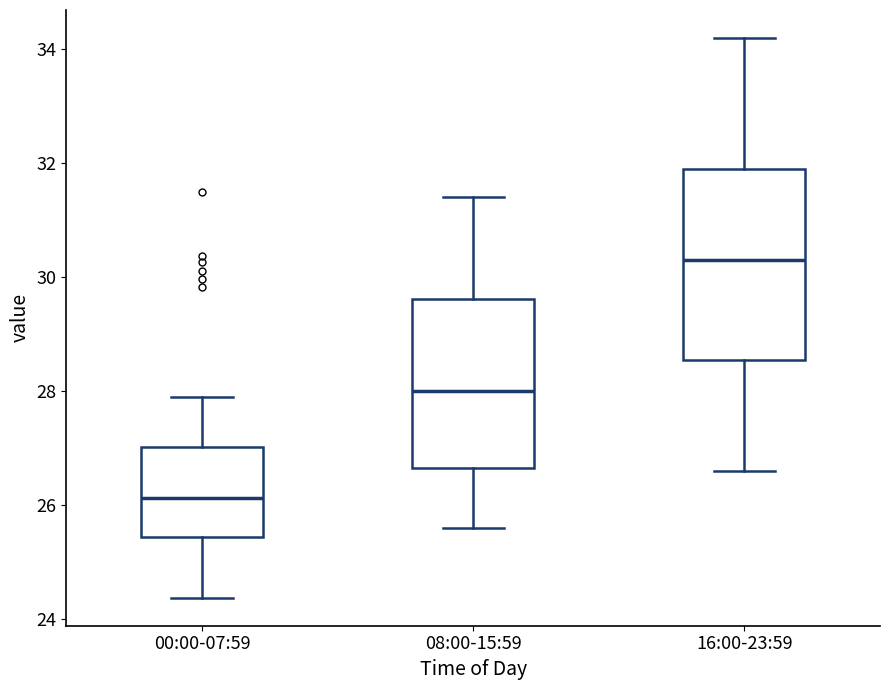

Comparing the boxes themselves (not the whiskers), which one is the tallest?

16:00-23:59